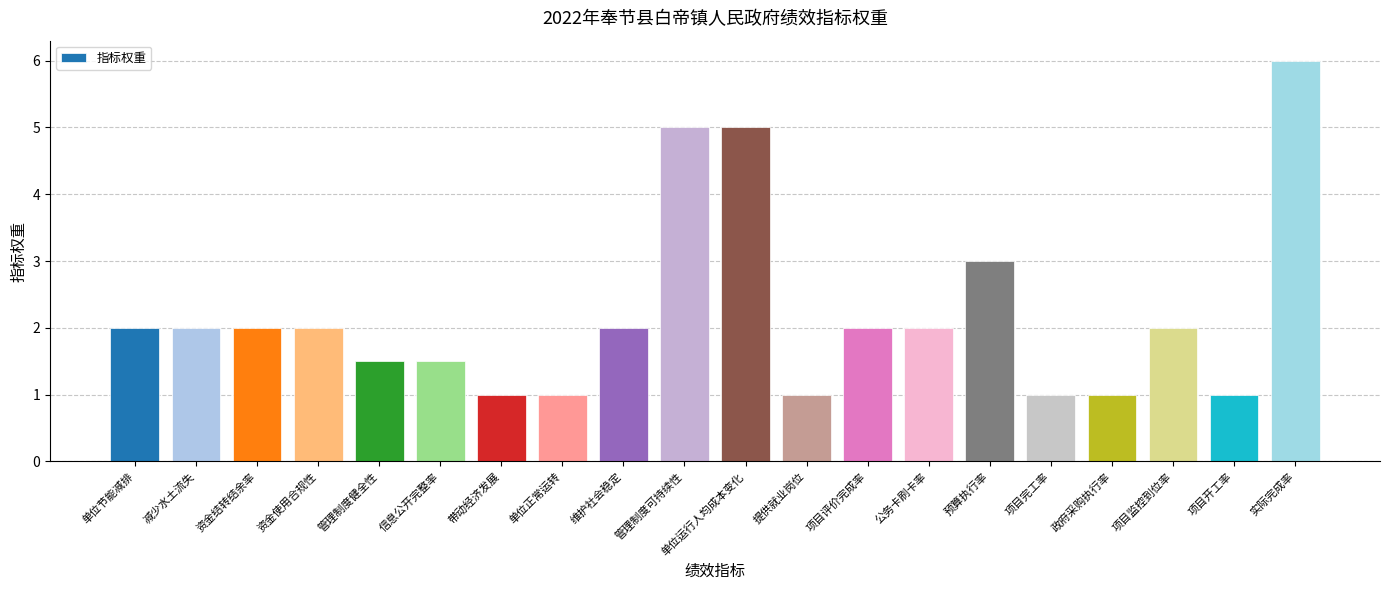

Which label corresponds to the largest value in the chart?

实际完成率